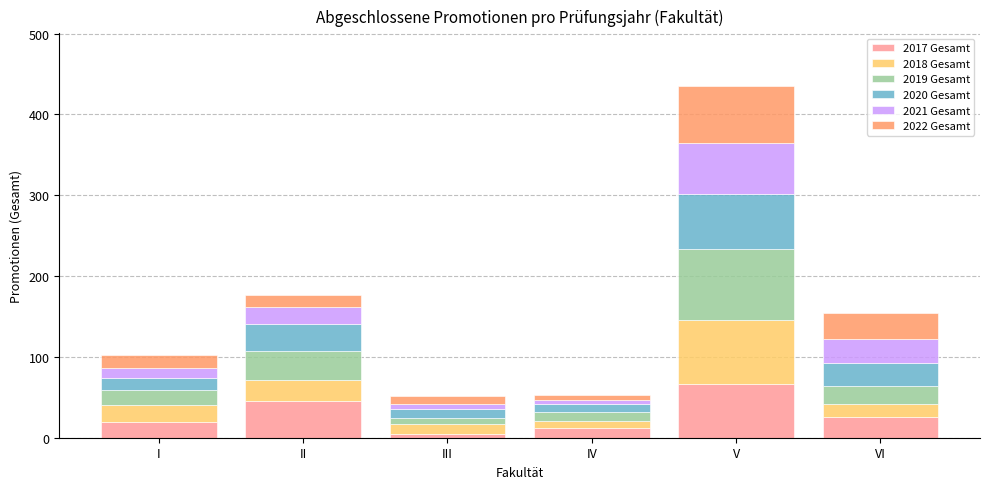

What is the value of the 2017 Gesamt bar at the 4th from the left?

12